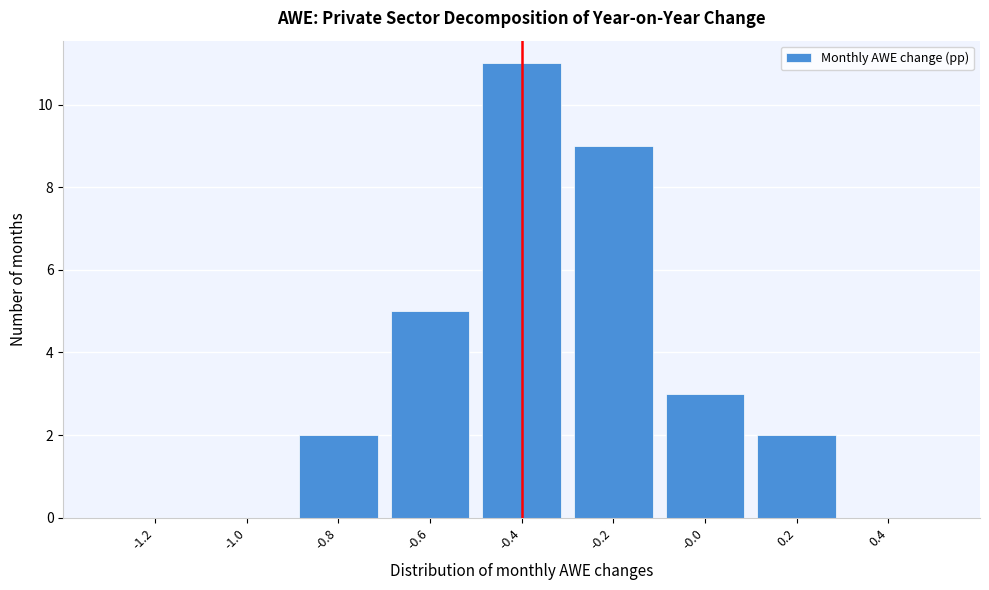

Reading left to right, transcribe all the data shown in this chart.

-1.2=0	-1.0=0	-0.8=2	-0.6=5	-0.4=11	-0.2=9	-0.0=3	0.2=2	0.4=0